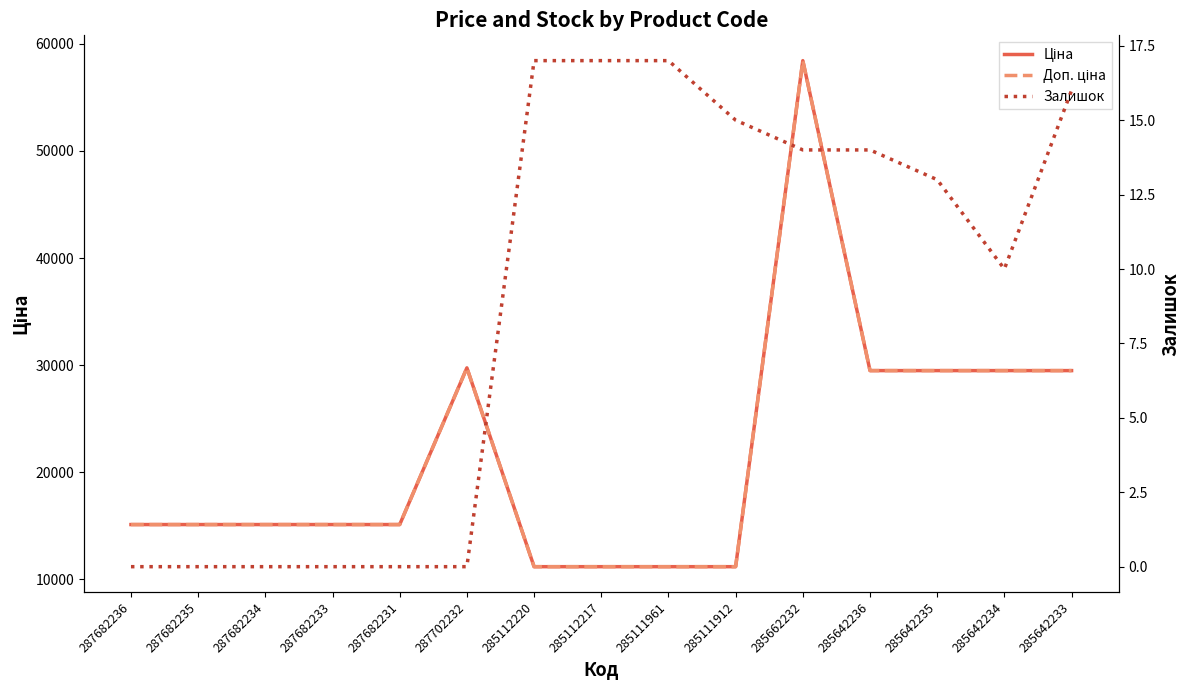

Does the chart display data point markers on the line(s)?

No